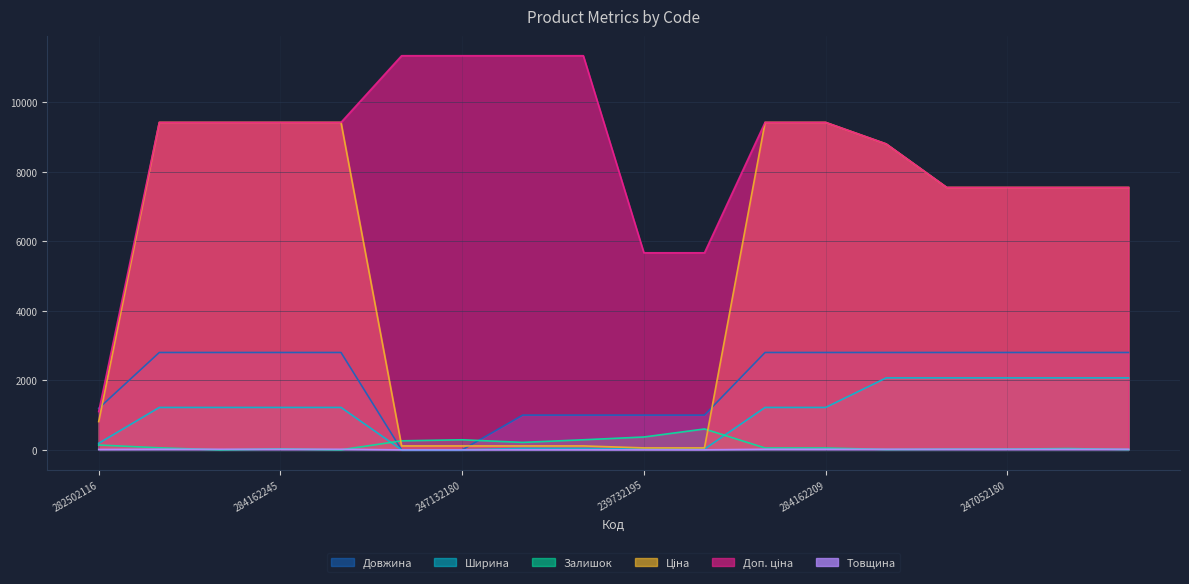

Rank the series by their maximum value, from highest to lowest.

Доп. ціна, Ціна, Довжина, Ширина, Залишок, Товщина